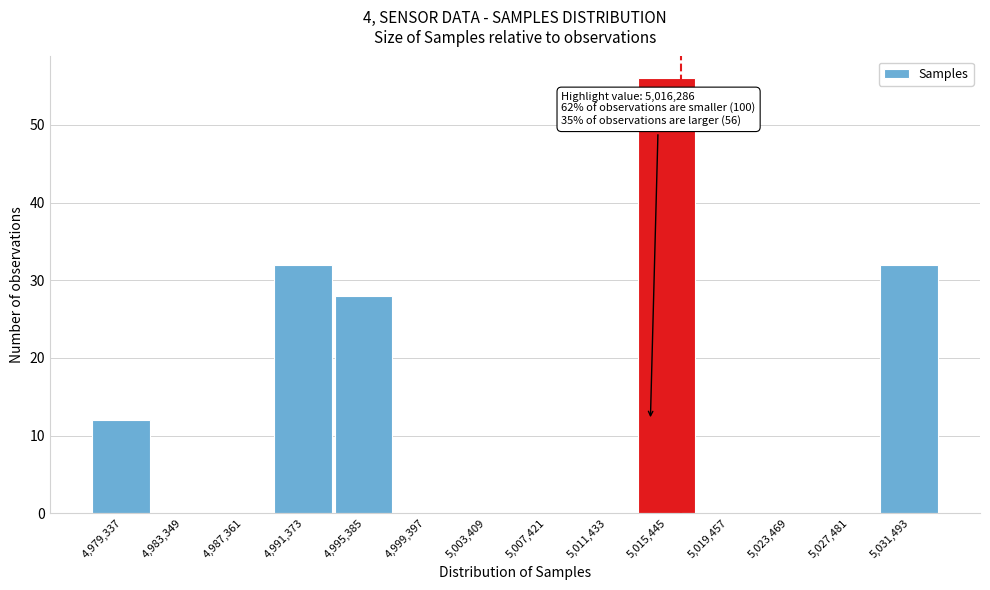

Reading right to left, extract all data points from this chart.

5,031,493=32	5,027,481=0	5,023,469=0	5,019,457=0	5,015,445=56	5,011,433=0	5,007,421=0	5,003,409=0	4,999,397=0	4,995,385=28	4,991,373=32	4,987,361=0	4,983,349=0	4,979,337=12